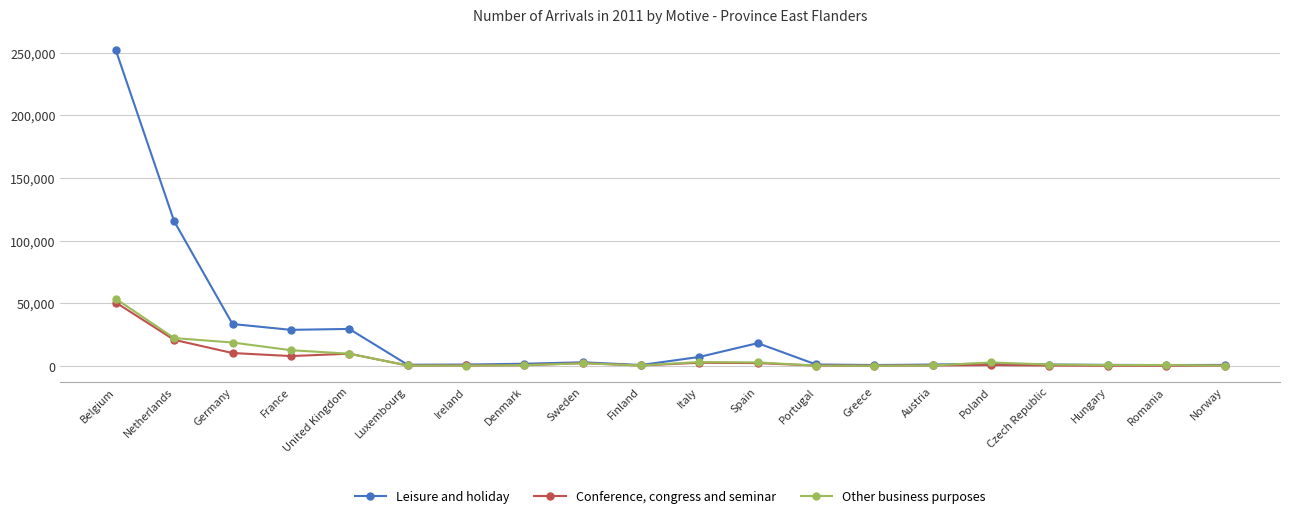

Rank the series at Poland from highest to lowest value.

Other business purposes, Leisure and holiday, Conference, congress and seminar